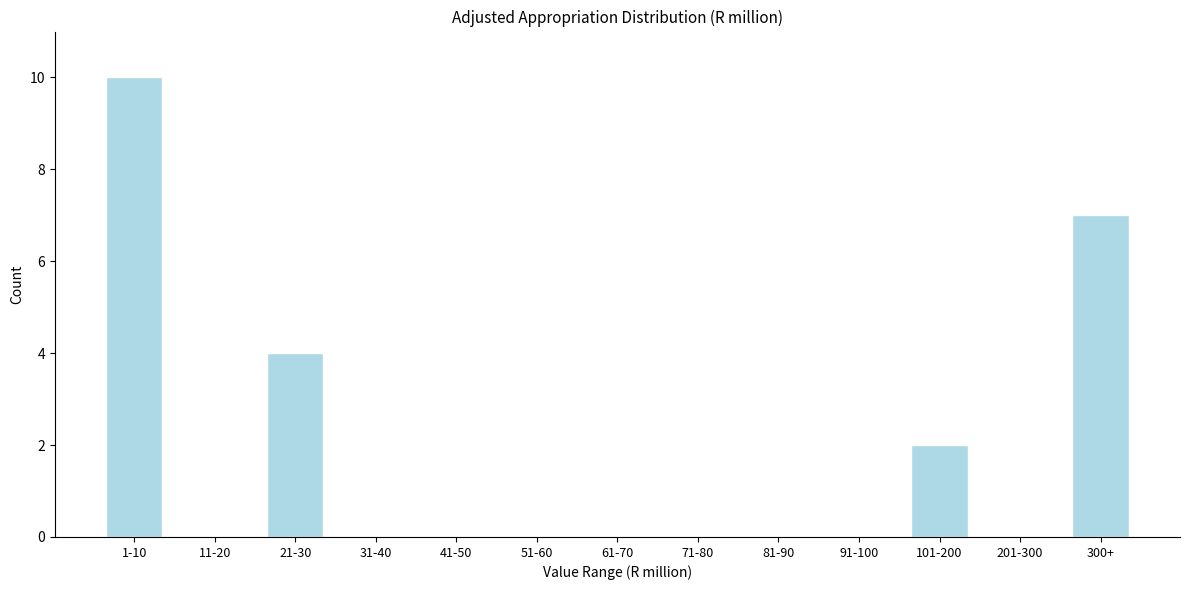

Reading right to left, extract all data points from this chart.

300+=7	201-300=0	101-200=2	91-100=0	81-90=0	71-80=0	61-70=0	51-60=0	41-50=0	31-40=0	21-30=4	11-20=0	1-10=10